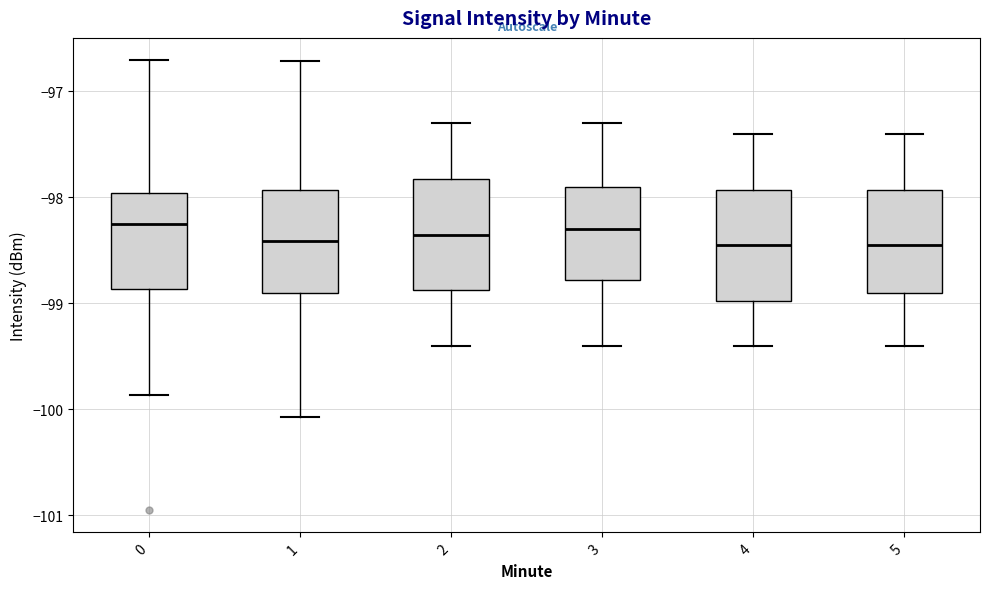

Reading left to right, read every box against the y-axis: the position of its median line, the range the box covers, and the ends of its whiskers. The values are not printed on the chart, so give them approximately, as read against the axis.

0: median -98.2, box -98.9 to -98.0, whiskers -99.9 to -96.7
1: median -98.4, box -98.9 to -97.9, whiskers -100.1 to -96.7
2: median -98.3, box -98.9 to -97.8, whiskers -99.4 to -97.3
3: median -98.3, box -98.8 to -97.9, whiskers -99.4 to -97.3
4: median -98.4, box -99.0 to -97.9, whiskers -99.4 to -97.4
5: median -98.4, box -98.9 to -97.9, whiskers -99.4 to -97.4